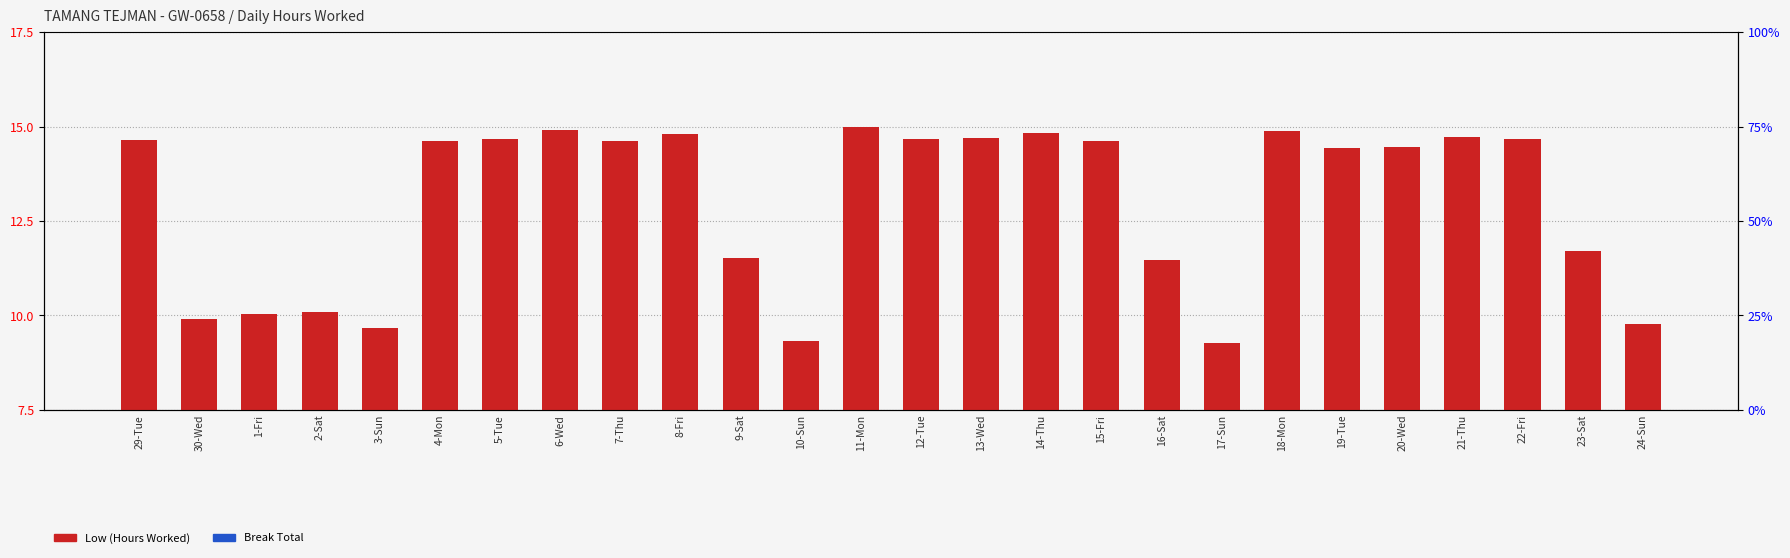

The value of Low (Hours Worked) at 4-Mon is 3.3. True or false?

False